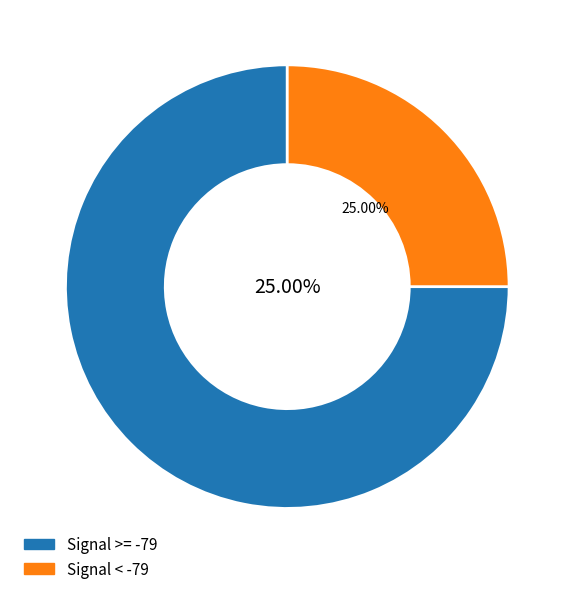

True or false: 24 accounts for 1% of the total.

False